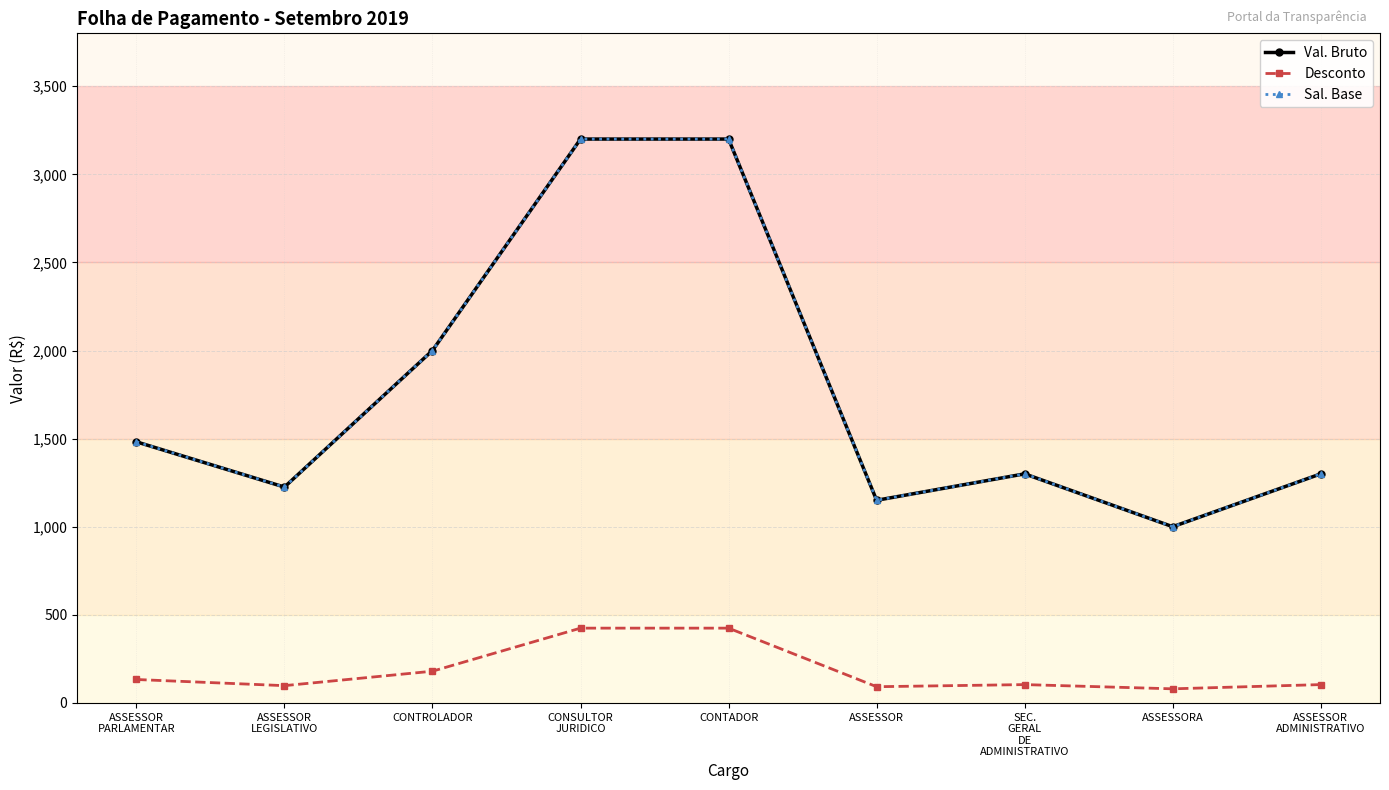

What is the maximum value for Sal. Base?

3200.0